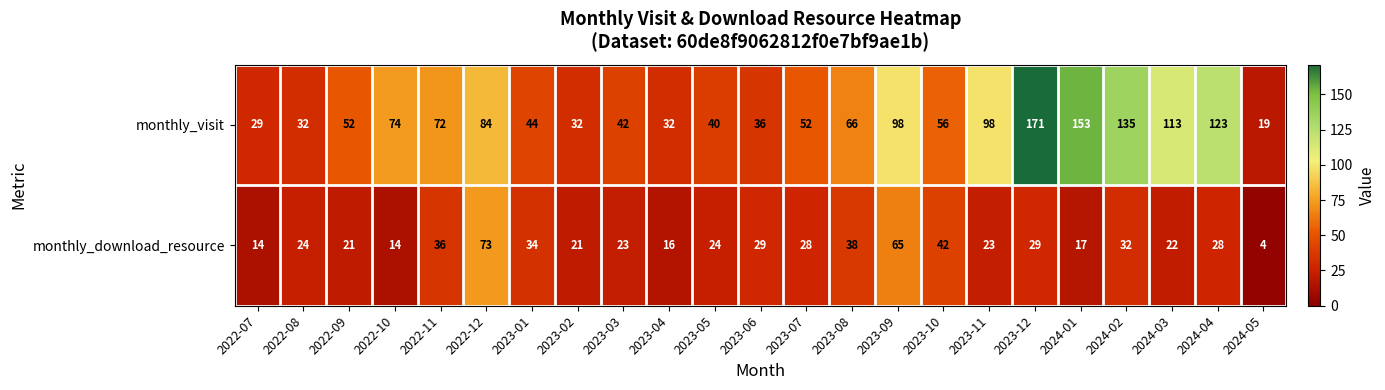

Which category has the highest value across all series?

2023-12